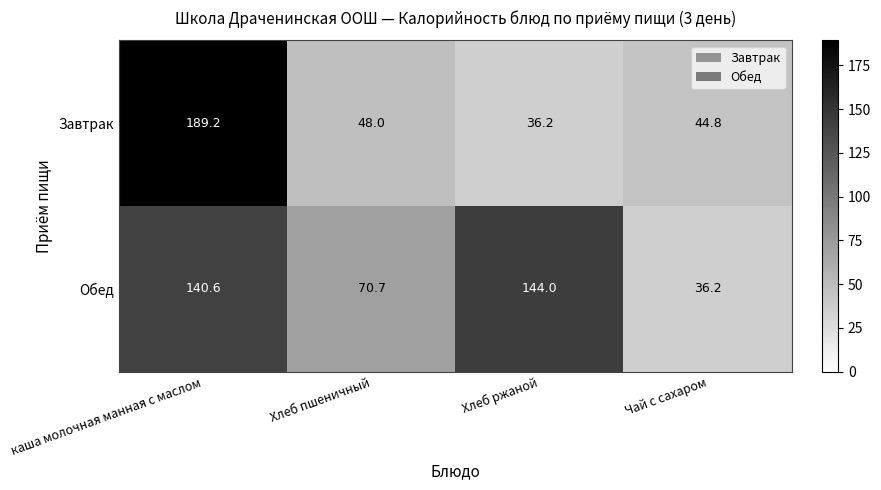

Which label corresponds to the largest value in the chart?

каша молочная манная с маслом